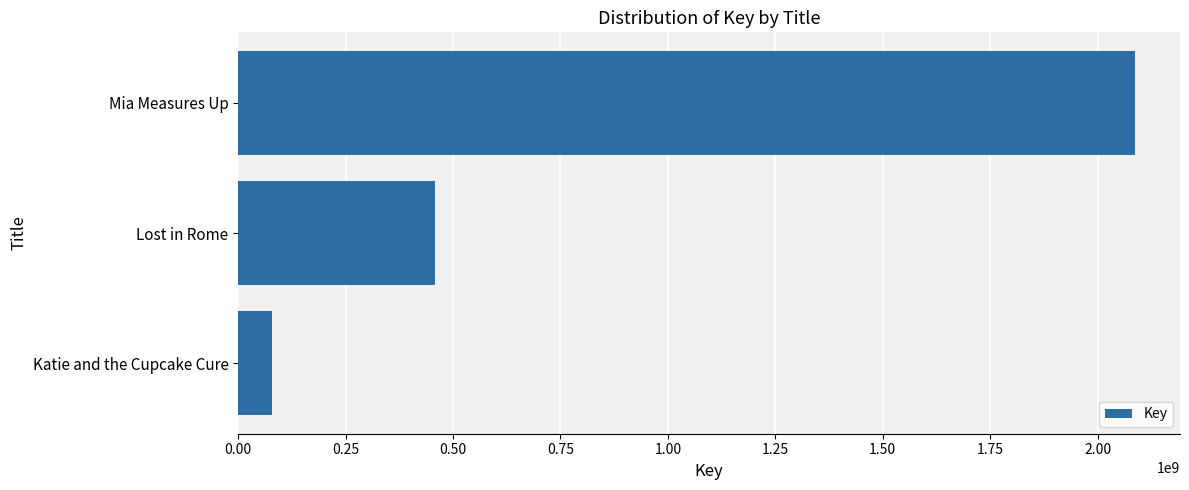

List the labels in order of value, largest first.

Mia Measures Up, Lost in Rome, Katie and the Cupcake Cure